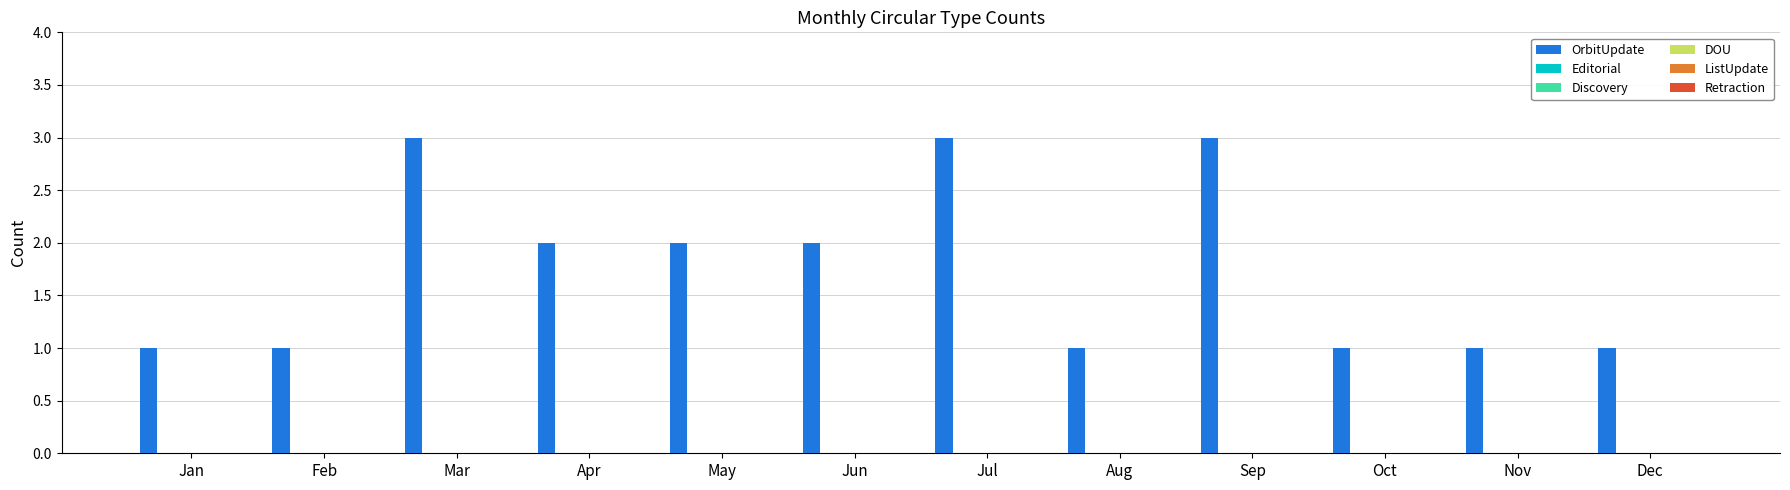

What is the greatest value displayed?

3